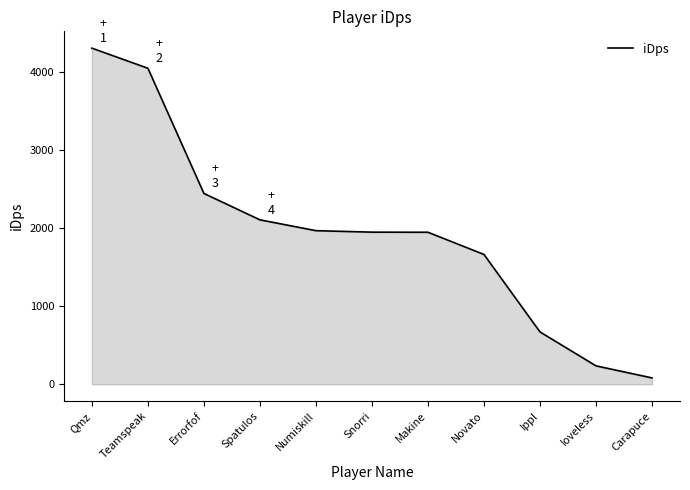

Is it true that the value at Spatulos is 2107.9?

True